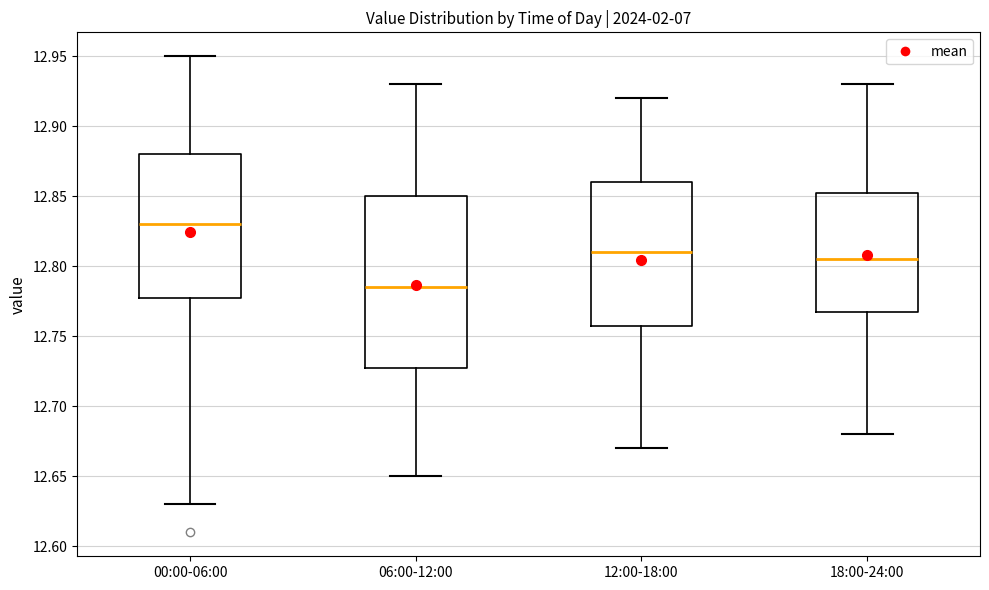

Where does the lower whisker of the box for 06:00-12:00 end on the y-axis? The values are not printed on the chart, so give them approximately, as read against the axis.

12.650